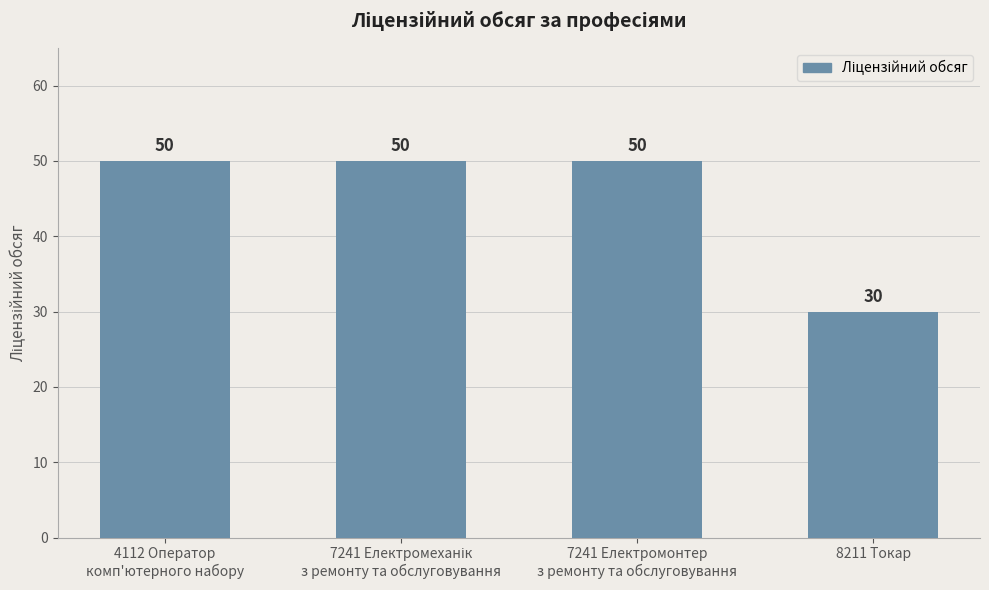

What is the average value?

45